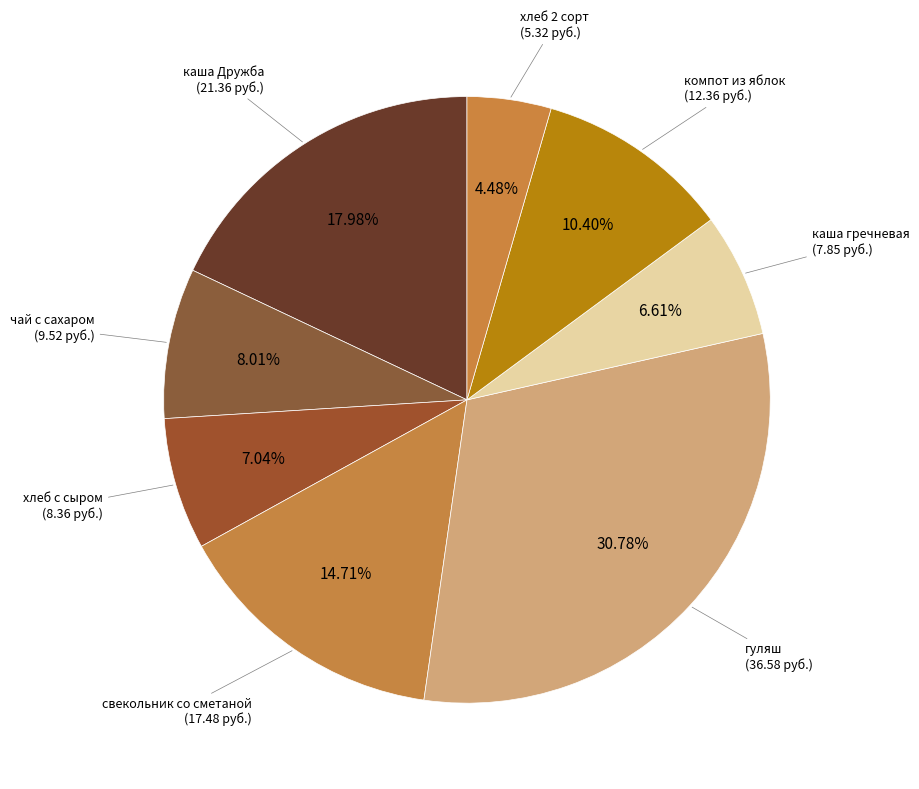

Does каша Дружба account for over 50% of the chart?

No